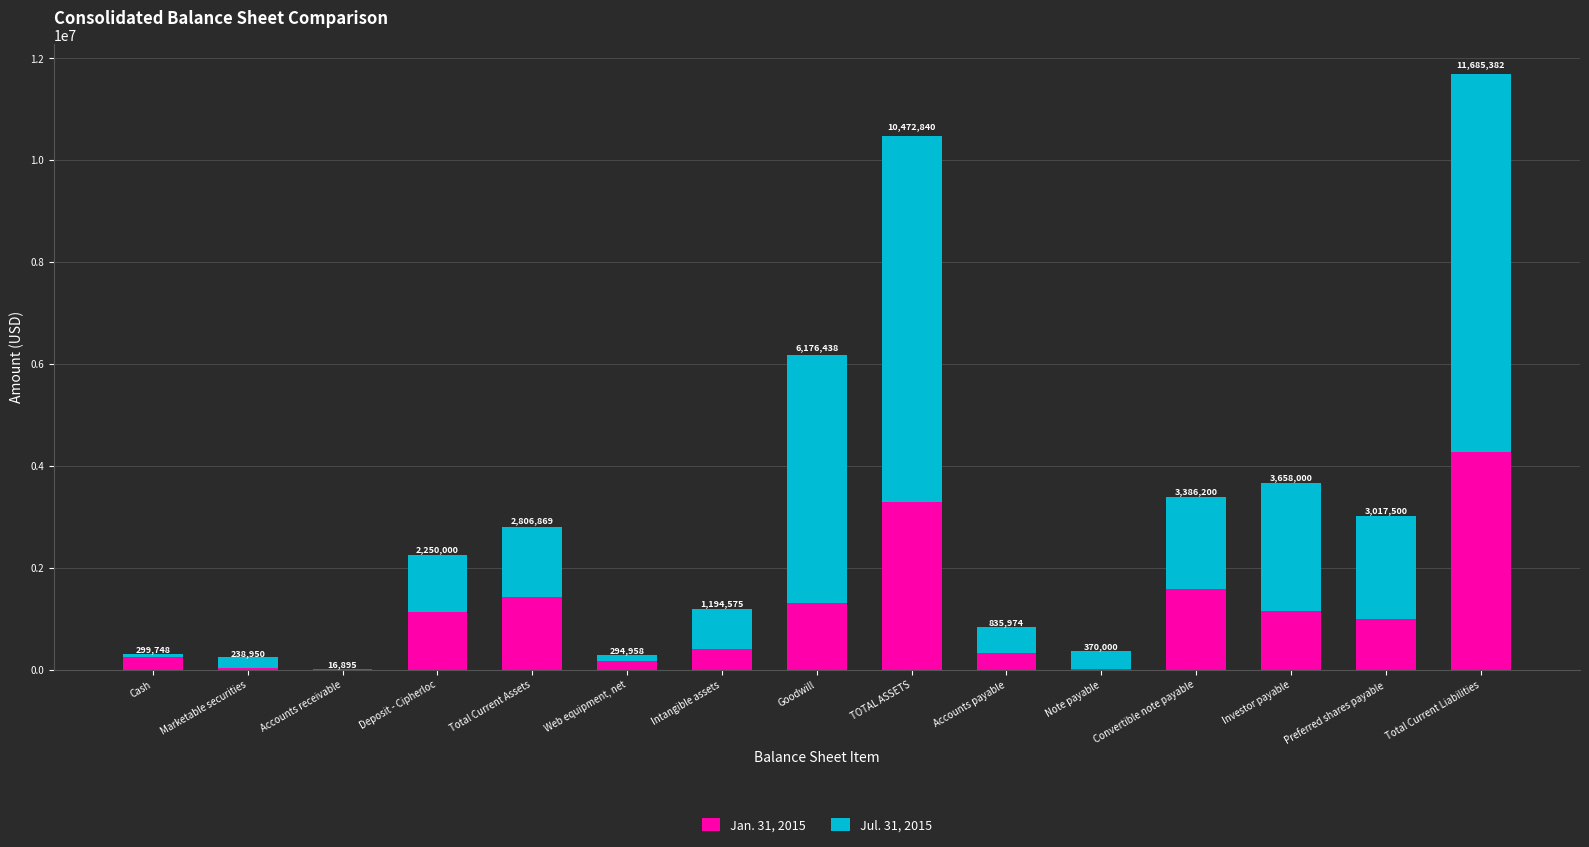

What is the sum of all Jan. 31, 2015 values?

16375269